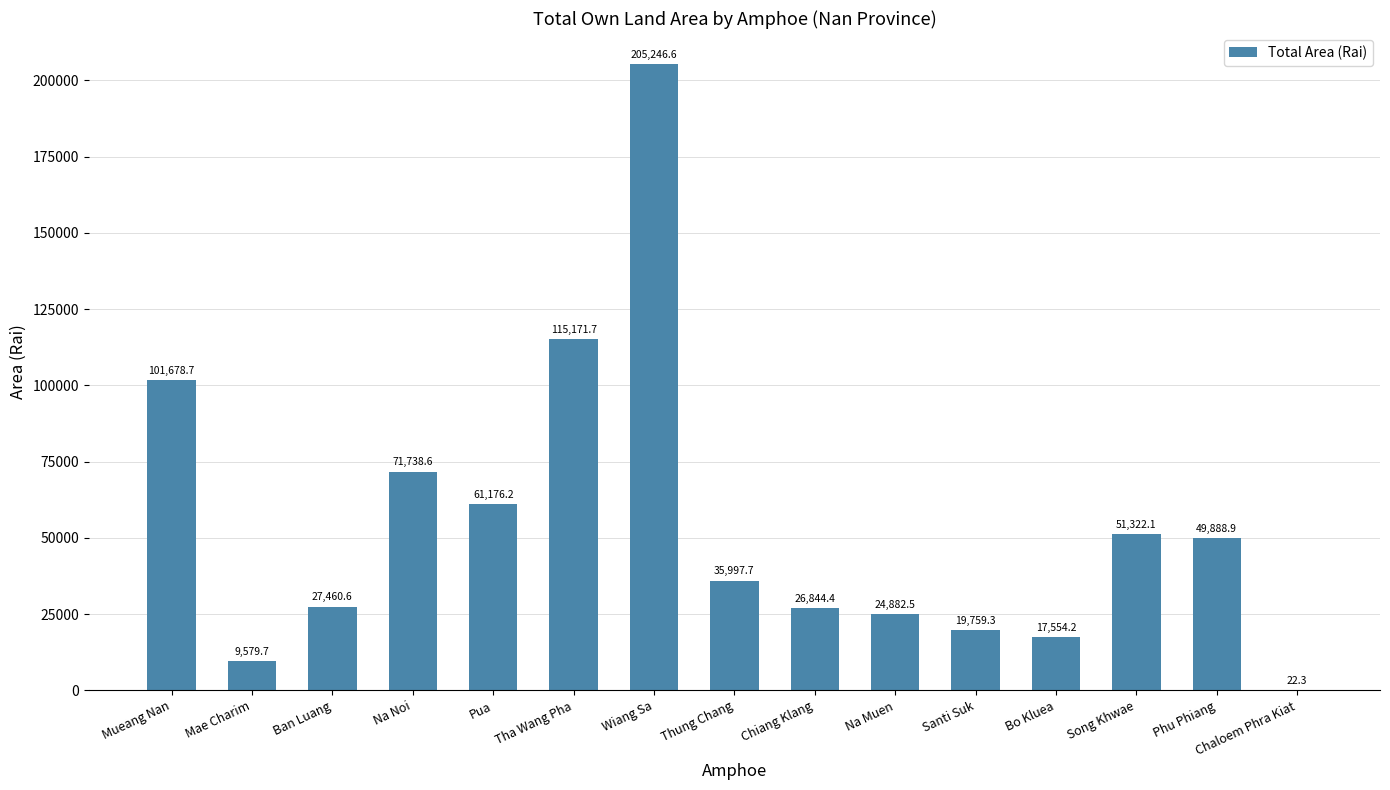

True or false: the data shows 199589.6 at Tha Wang Pha.

False